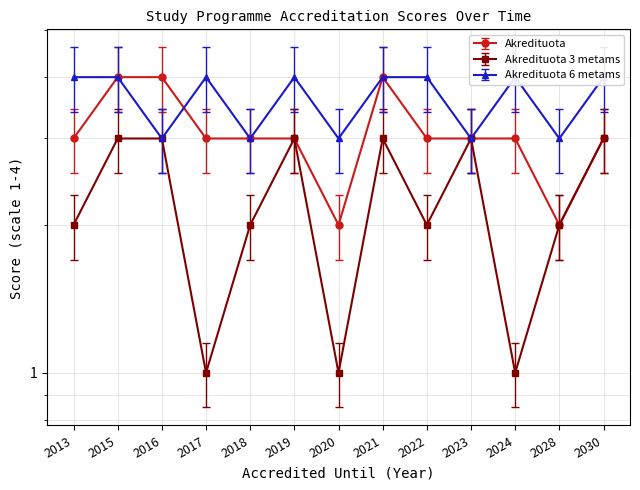

Is the value of Akredituota 6 metams at 2015 greater than the value of Akredituota at 2023?

Yes